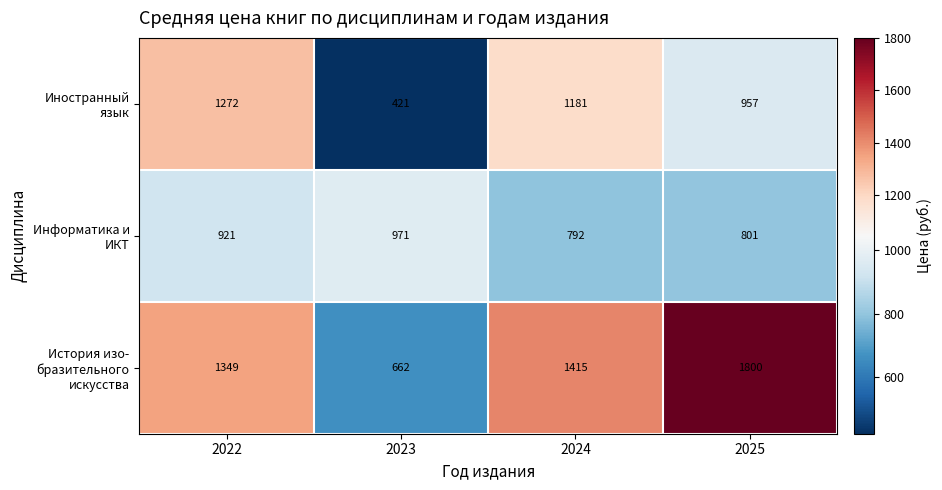

What is the difference between the highest and lowest values at 2022?

428